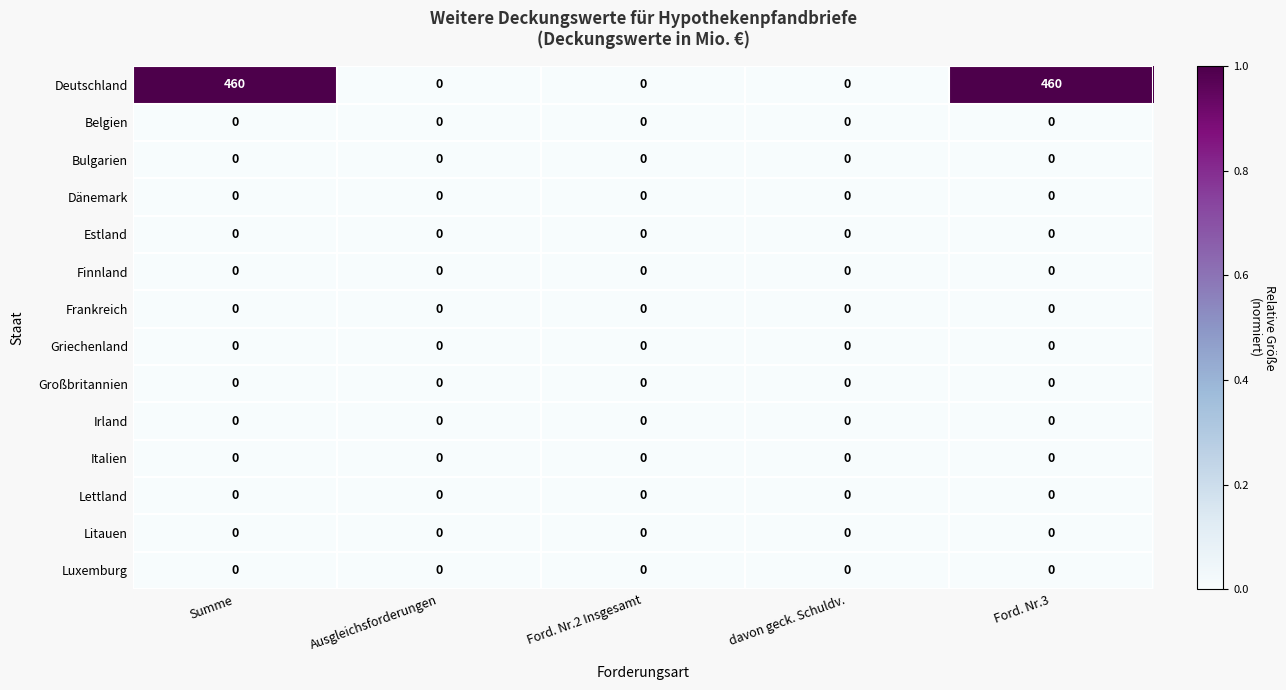

Which series has the largest total across all categories?

Deutschland